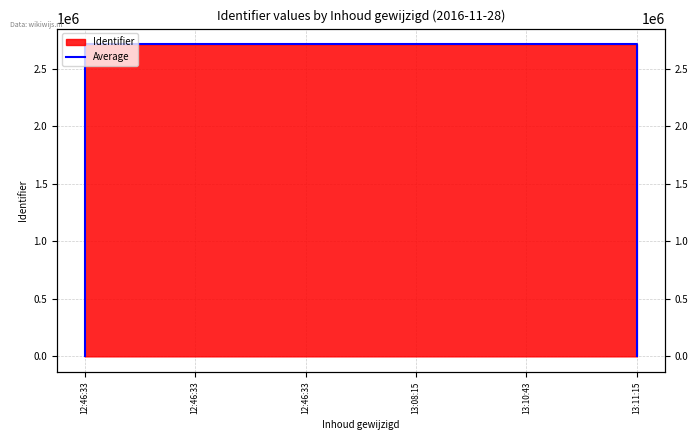

What is the label of the 4th point from the right?

12:46:33